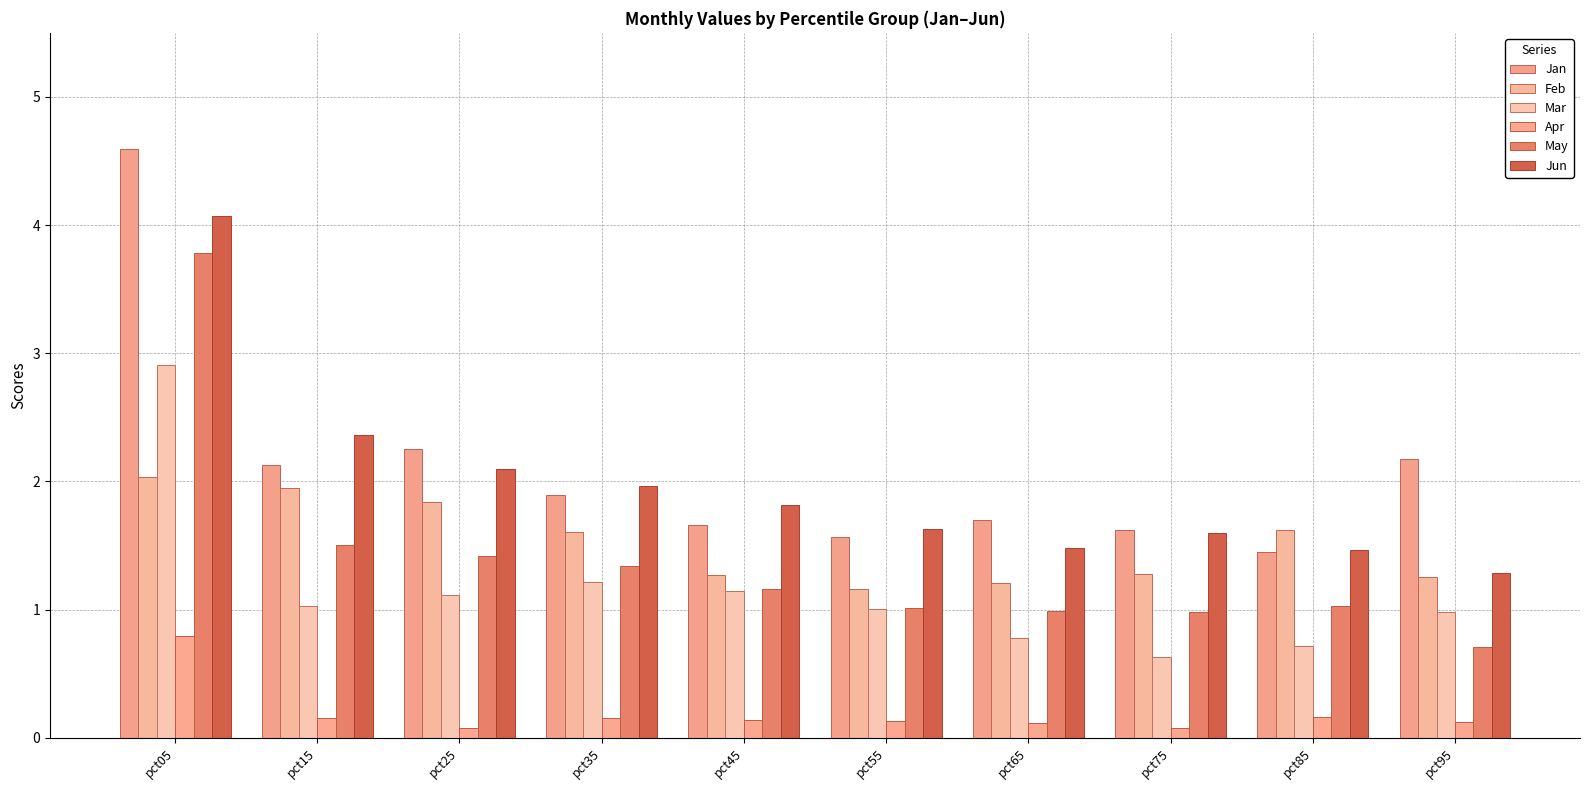

Where is Jun nearest to the value 2?

pct35